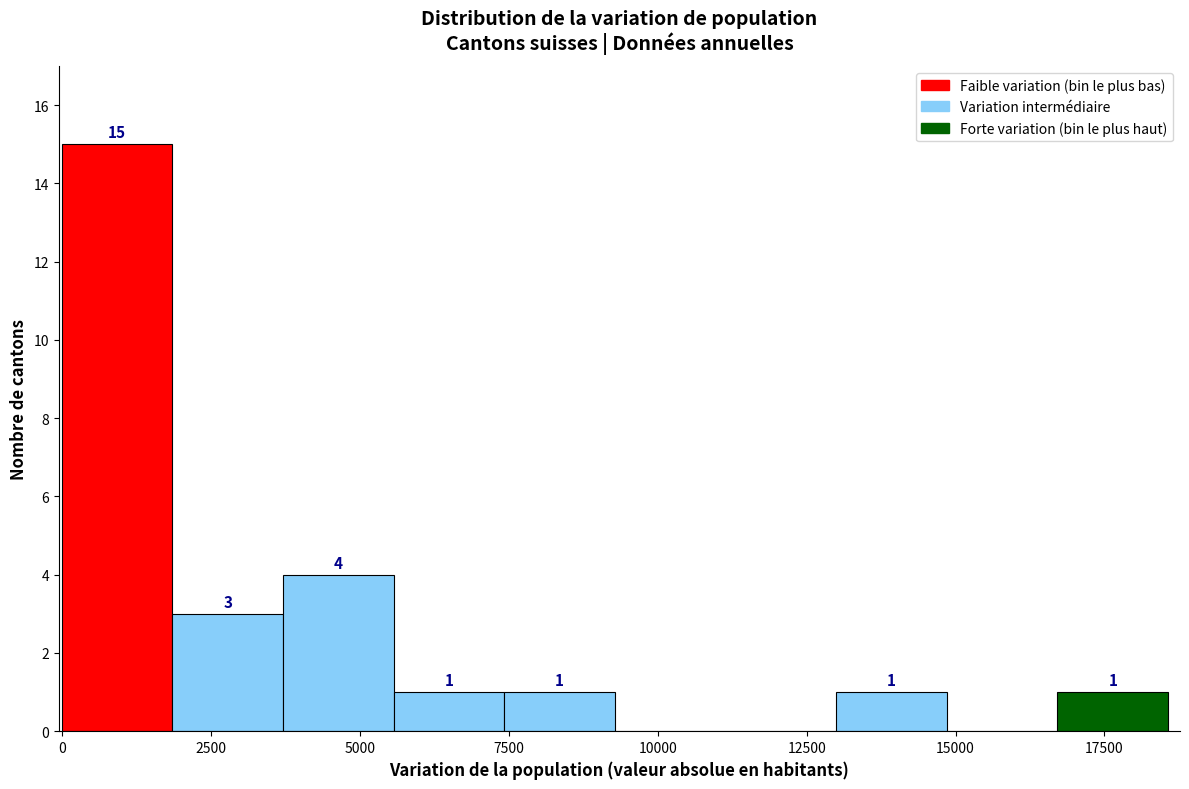

Read against the x-axis, roughly where is the centre of the tallest bar?

1000